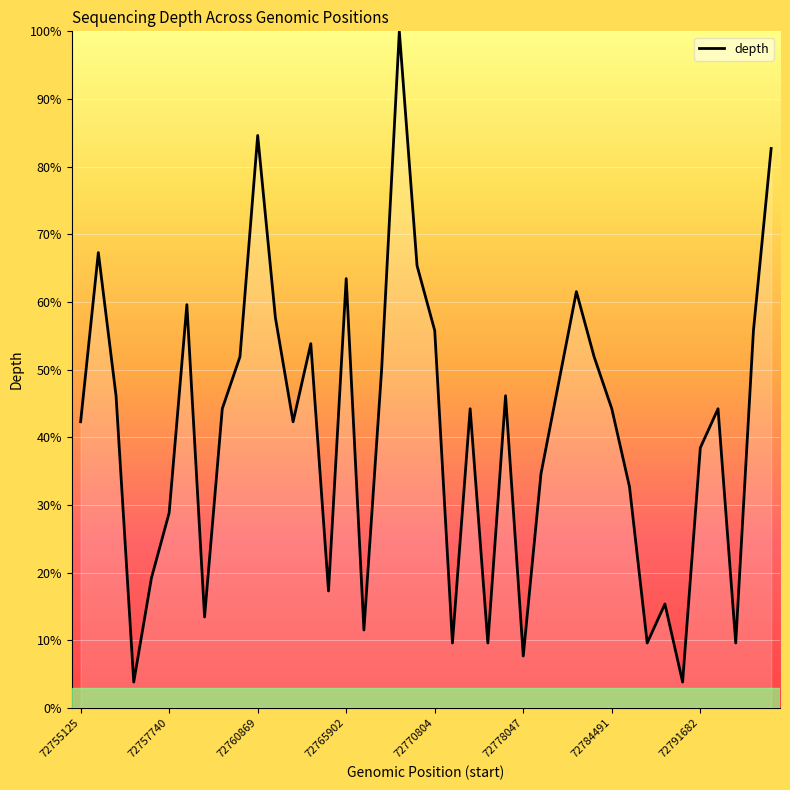

What is the minimum value shown in the chart?

3.8